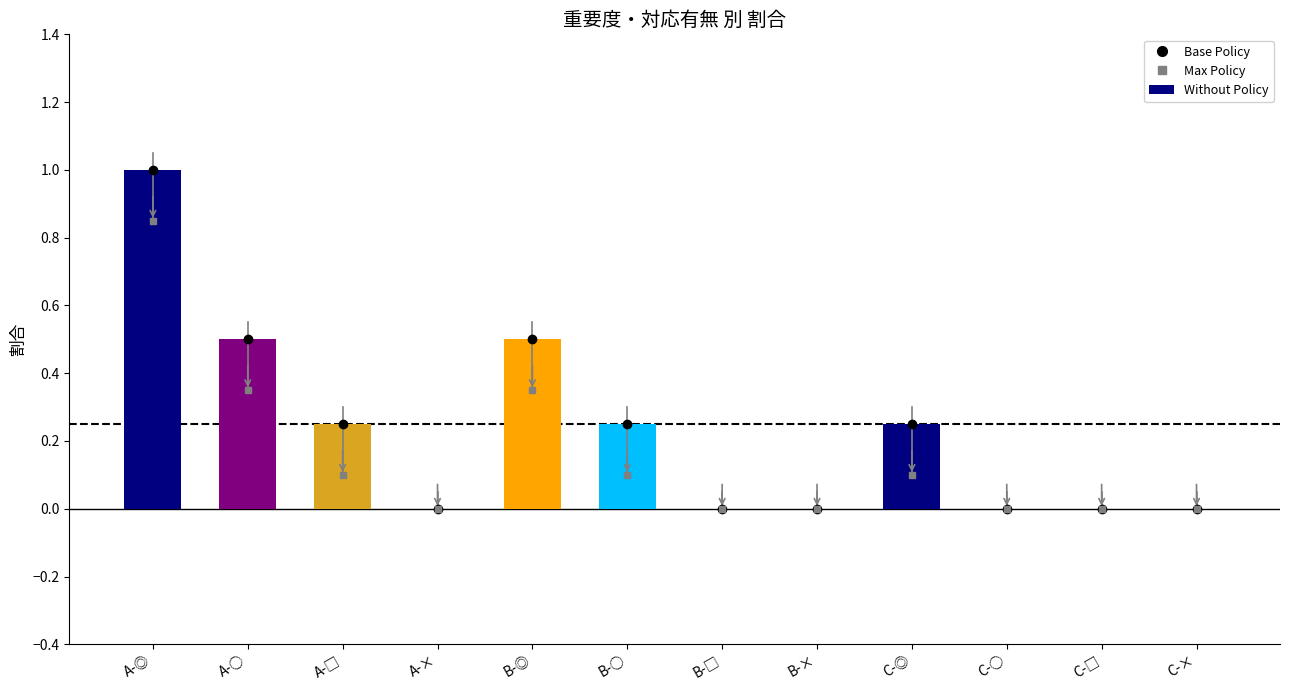

Which has a higher value, B-○ or A-○?

A-○